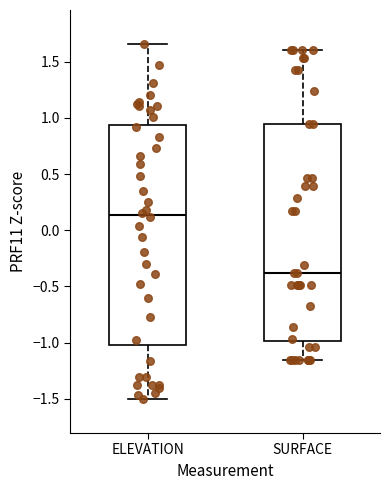

Reading left to right, read every box against the y-axis: the position of its median line, the range the box covers, and the ends of its whiskers. The values are not printed on the chart, so give them approximately, as read against the axis.

ELEVATION: median 0.15, box -1.00 to 0.95, whiskers -1.50 to 1.65
SURFACE: median -0.40, box -1.00 to 0.95, whiskers -1.15 to 1.60